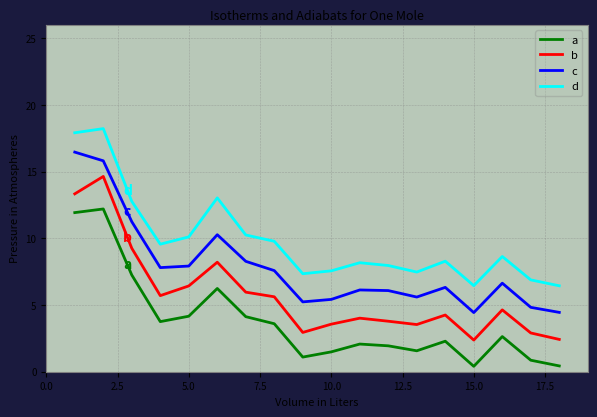

What is the difference between the maximum and minimum values in the d series?

11.8